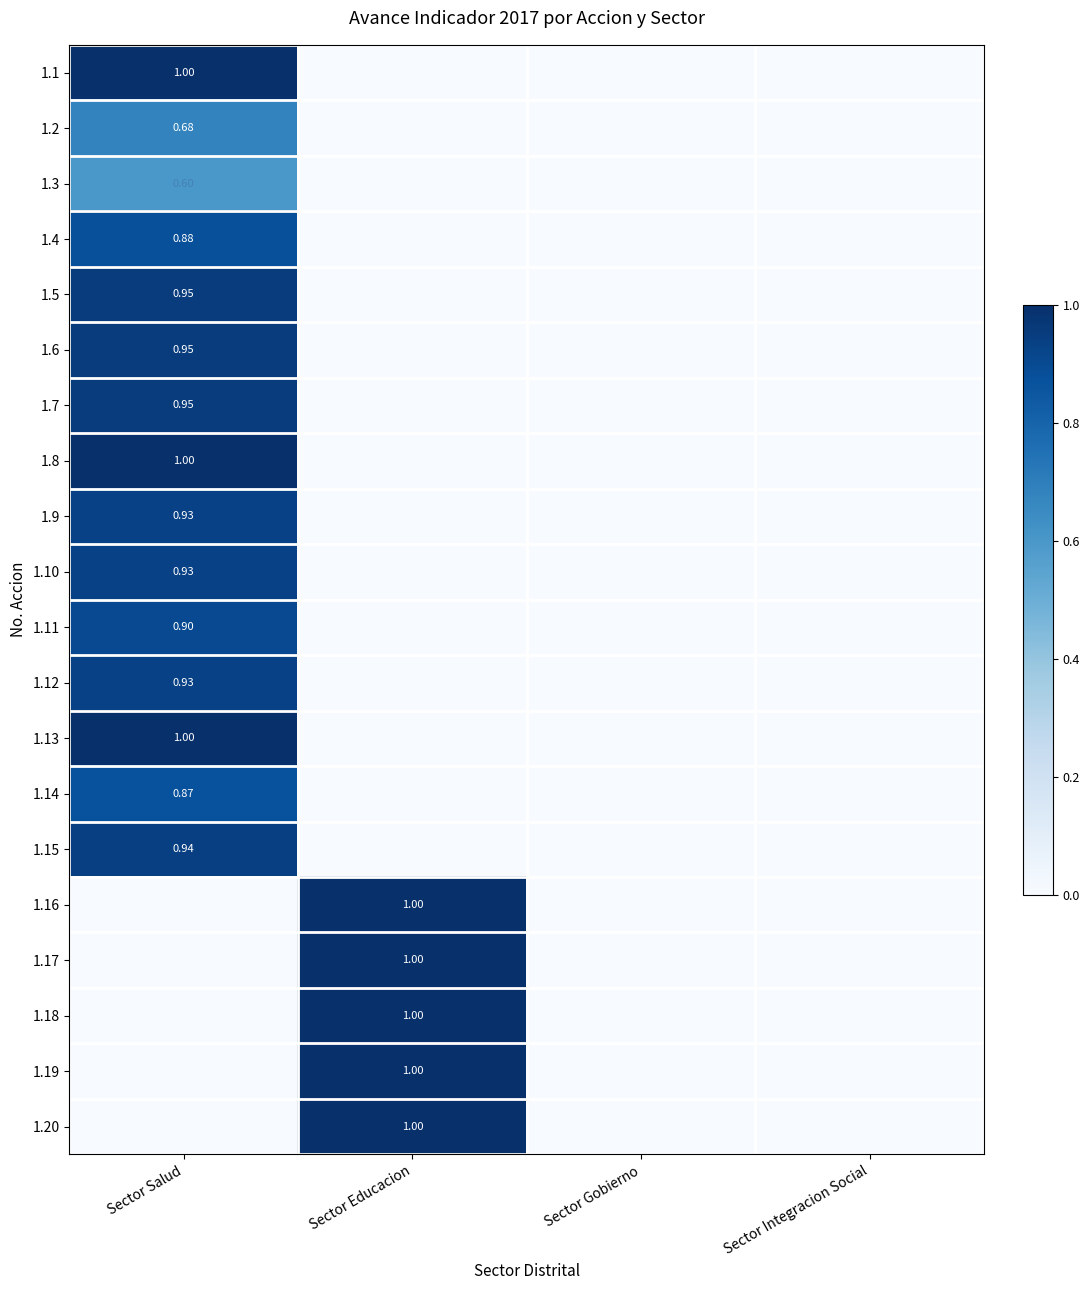

Which category has the highest value in the 1.4 series?

Sector Salud